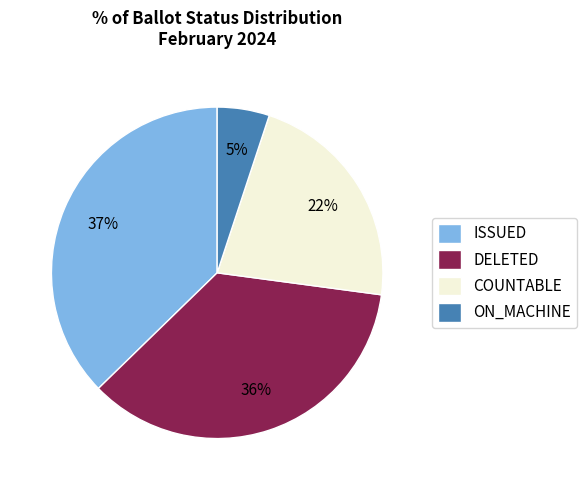

How many slices are in this pie chart?

4